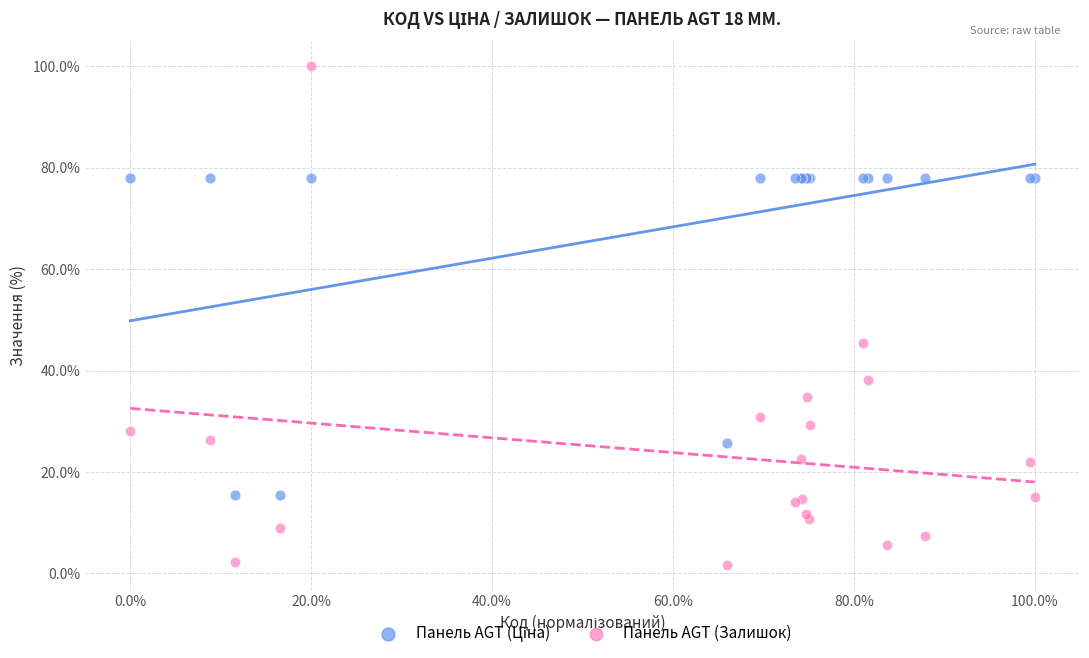

Which series has the largest Y range (max minus min)?

Панель AGT (Залишок)